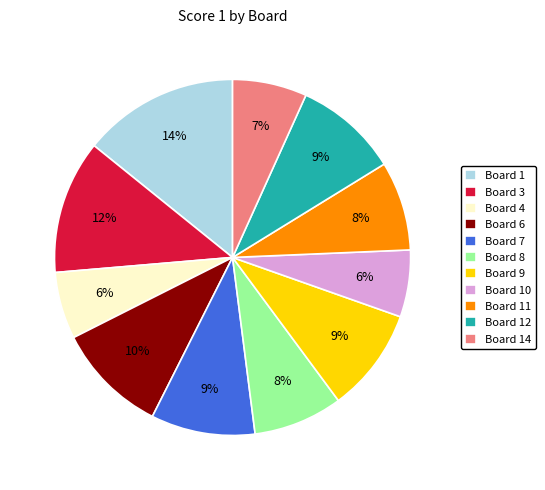

To the nearest percent, what is the average slice percentage?

9%